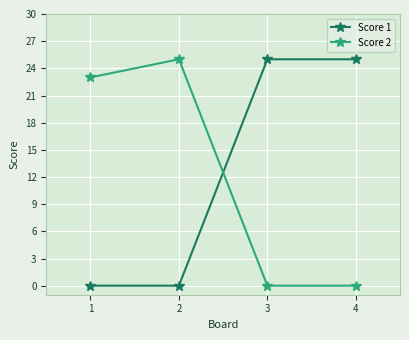

At which category does Score 2 reach its first local peak?

2